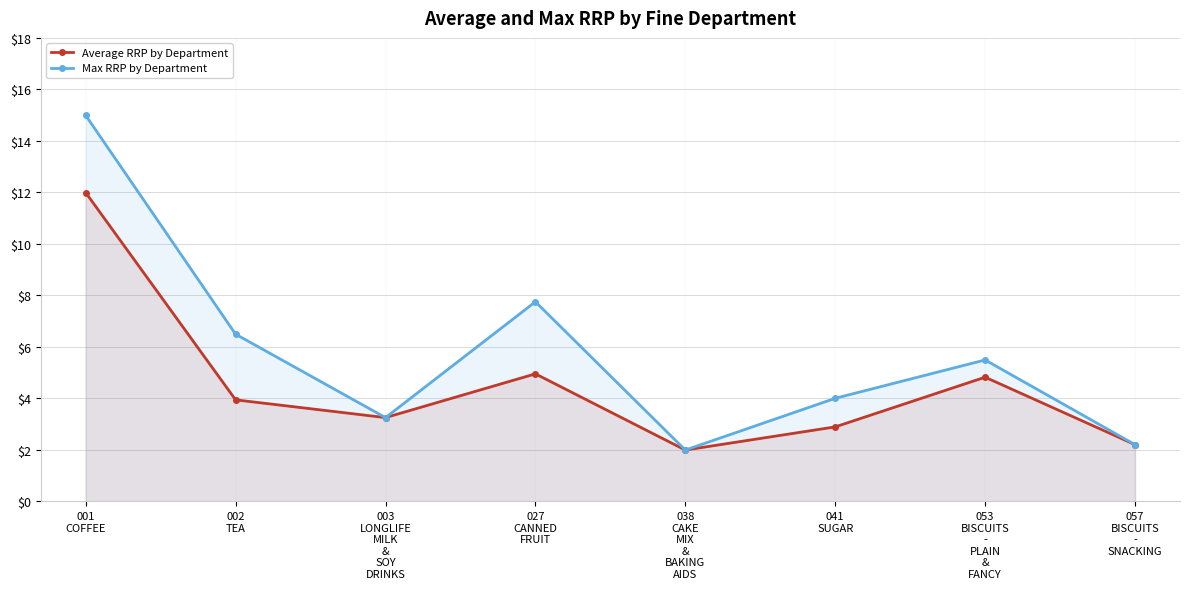

At which label does Average RRP by Department first exceed 3?

001
COFFEE